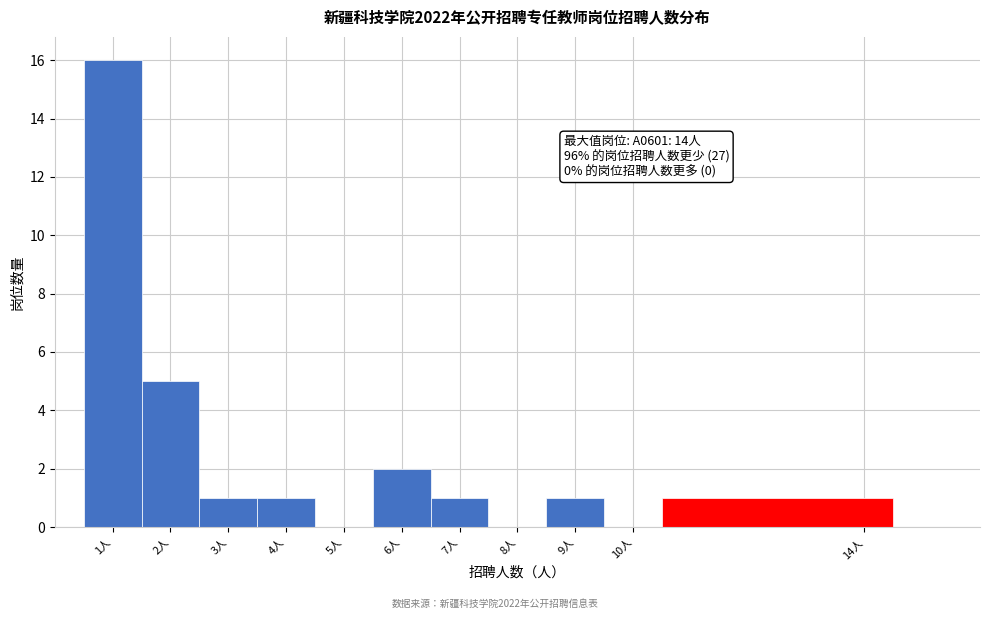

Which range on the x-axis has the tallest bar?

0.5 to 1.5